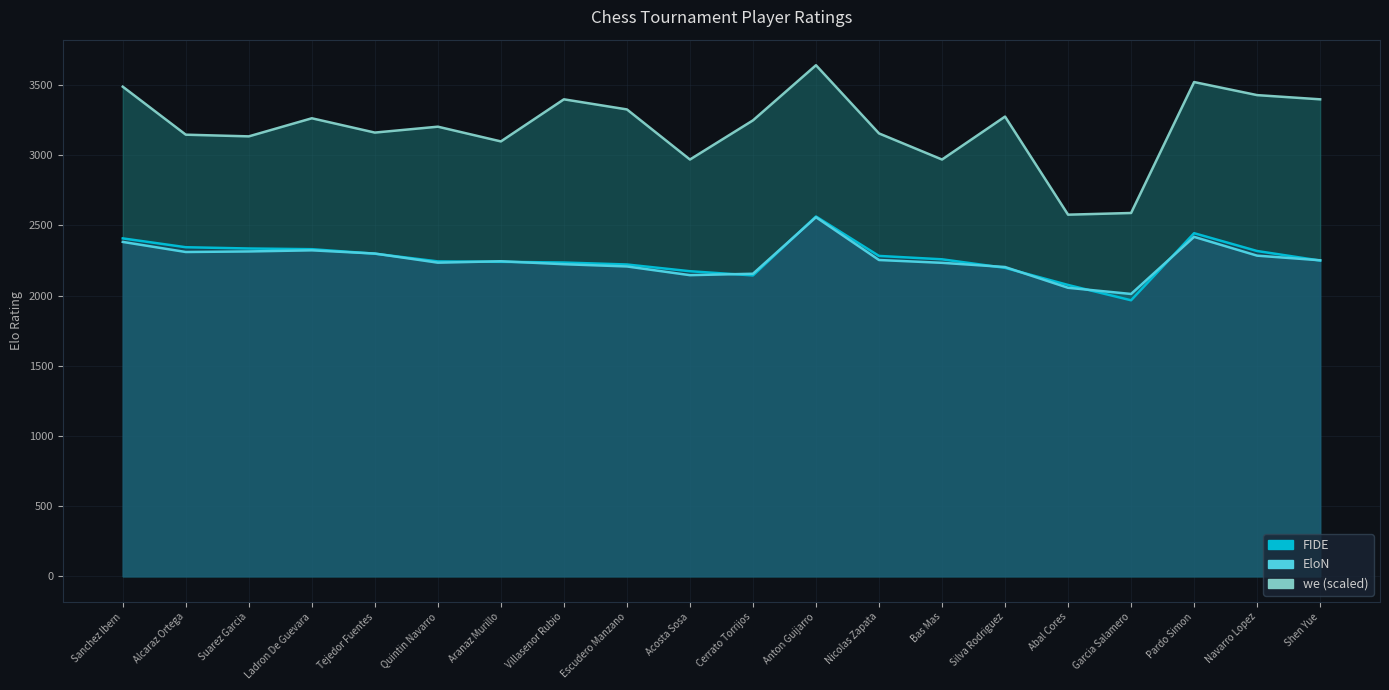

True or false: FIDE has a value of 834 at Shen Yue.

False